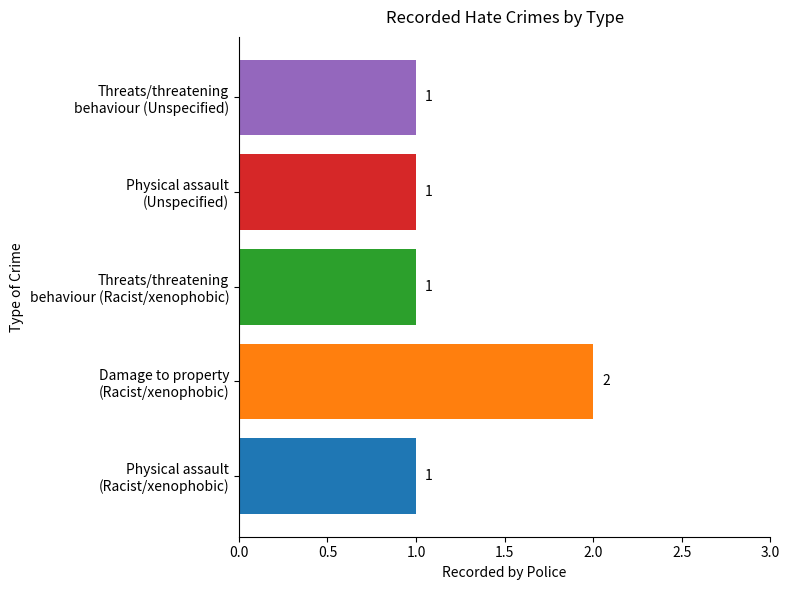

Count the values in the range 1 to 2.

5